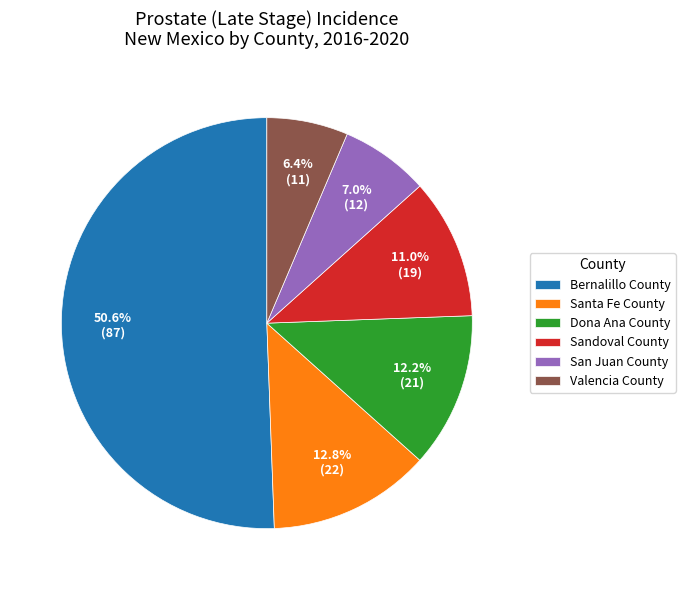

To the nearest percent, what is the difference between the largest and smallest slice percentages?

44%